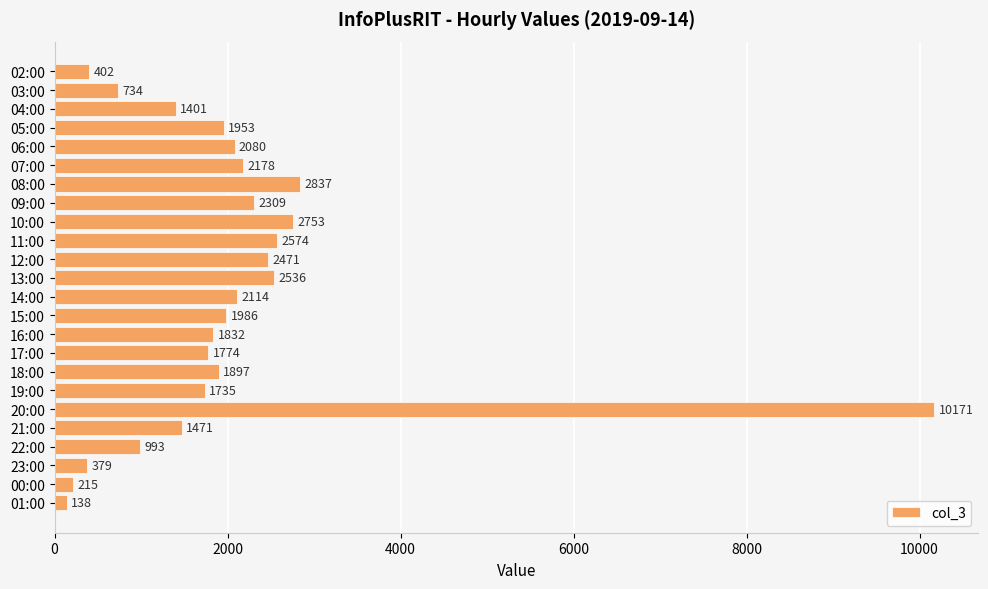

Reading top to bottom, extract all data points from this chart.

02:00=402	03:00=734	04:00=1401	05:00=1953	06:00=2080	07:00=2178	08:00=2837	09:00=2309	10:00=2753	11:00=2574	12:00=2471	13:00=2536	14:00=2114	15:00=1986	16:00=1832	17:00=1774	18:00=1897	19:00=1735	20:00=10171	21:00=1471	22:00=993	23:00=379	00:00=215	01:00=138